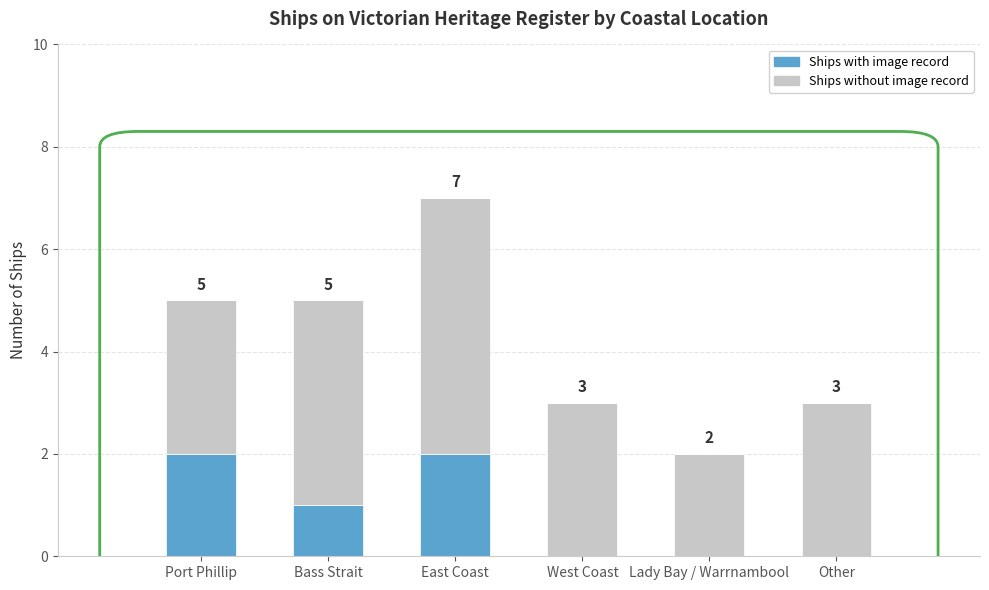

At which category is the sum across all series the highest?

East Coast